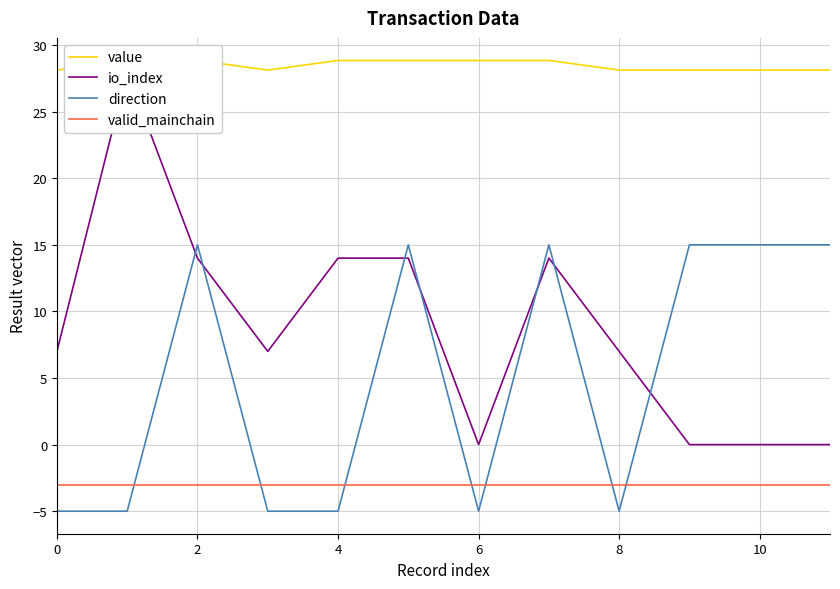

What is the highest value of the valid_mainchain series?

-3